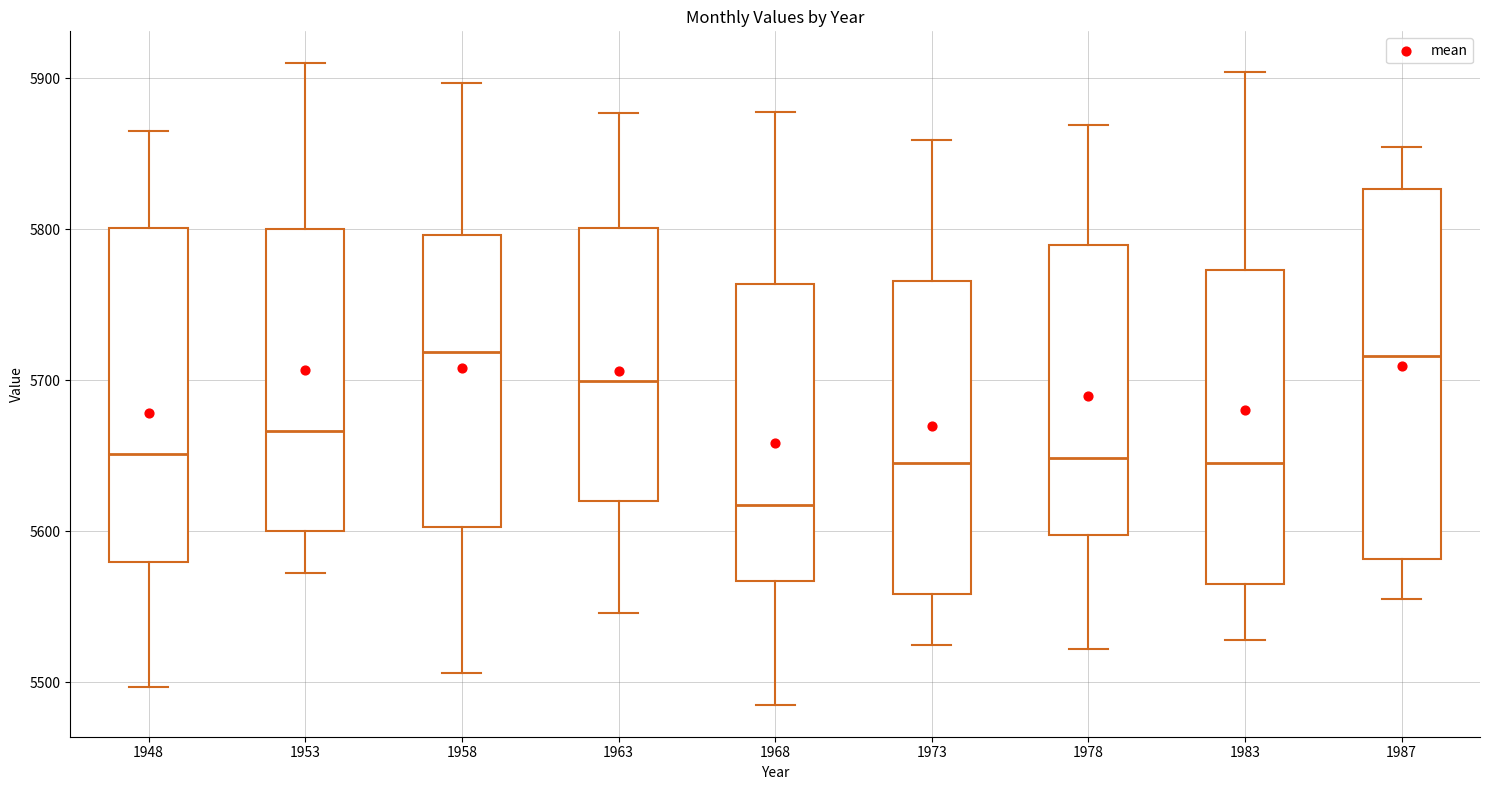

Reading left to right, read every box against the y-axis: the position of its median line, the range the box covers, and the ends of its whiskers. The values are not printed on the chart, so give them approximately, as read against the axis.

1948: median 5650, box 5580 to 5800, whiskers 5500 to 5860
1953: median 5670, box 5600 to 5800, whiskers 5570 to 5910
1958: median 5720, box 5600 to 5800, whiskers 5510 to 5900
1963: median 5700, box 5620 to 5800, whiskers 5550 to 5880
1968: median 5620, box 5570 to 5760, whiskers 5490 to 5880
1973: median 5650, box 5560 to 5770, whiskers 5530 to 5860
1978: median 5650, box 5600 to 5790, whiskers 5520 to 5870
1983: median 5650, box 5570 to 5770, whiskers 5530 to 5900
1987: median 5720, box 5580 to 5830, whiskers 5560 to 5850